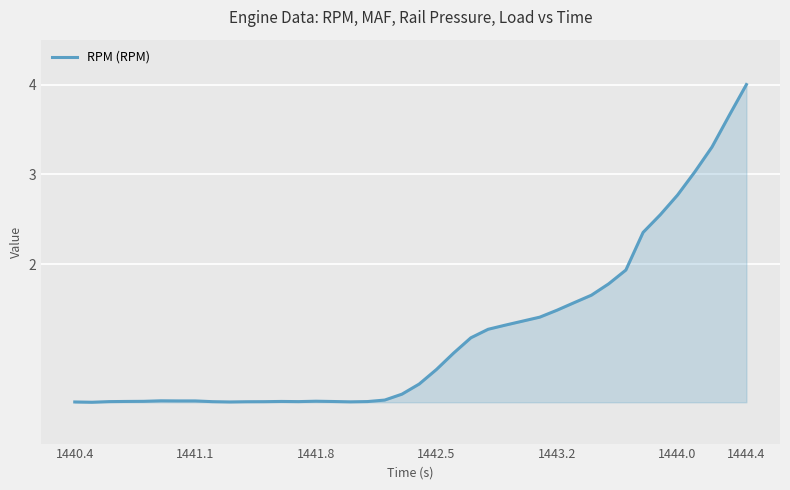

What is the greatest value displayed?

4.0